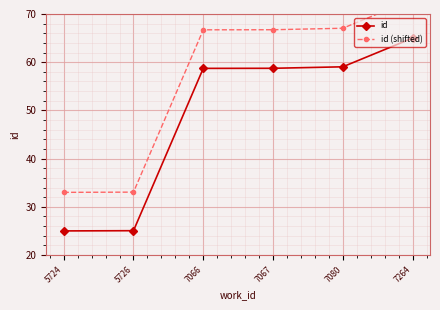

Which series has the widest spread of values?

id